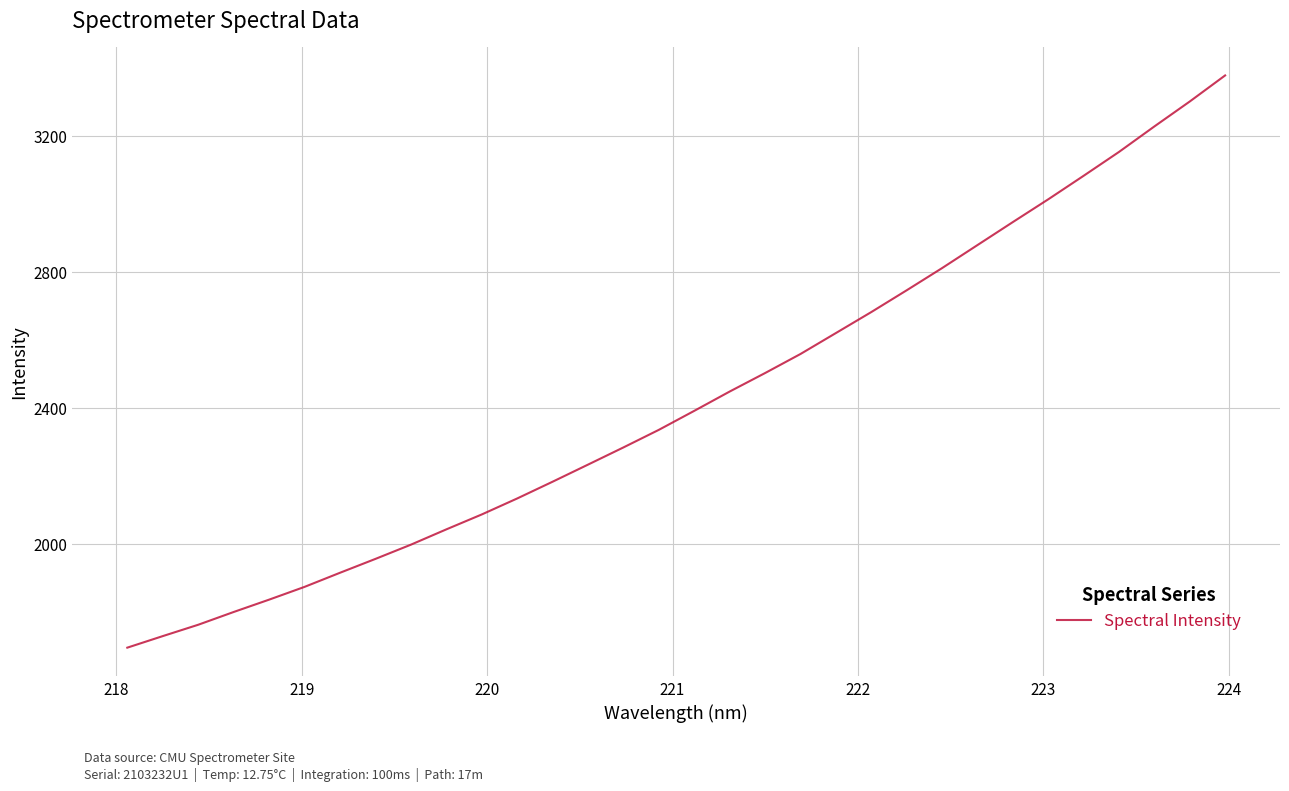

What is the smallest value displayed?

1693.9